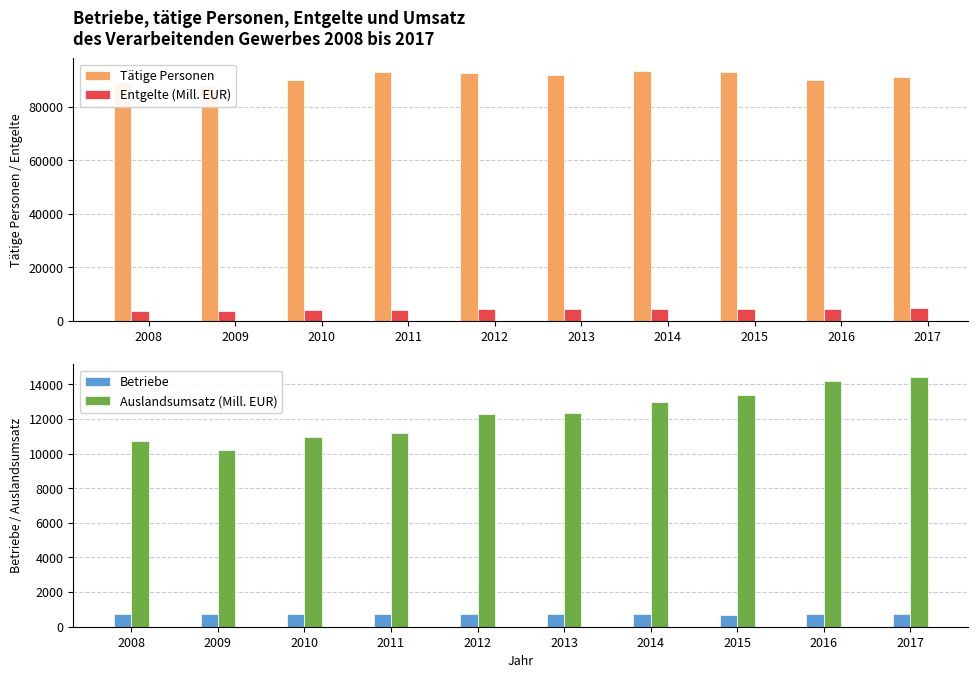

Reading left to right, transcribe all the data shown in this chart.

Tätige Personen: 2008=89305.0	2009=87836.0	2010=89957.0	2011=93118.0	2012=92836.0	2013=92045.0	2014=93532.0	2015=93072.0	2016=90023.0	2017=91215.0
Entgelte (Mill. EUR): 2008=3832.2	2009=3772.4	2010=3901.2	2011=4180.7	2012=4262.3	2013=4321.9	2014=4468.4	2015=4561.9	2016=4582.2	2017=4708.2
Betriebe: 2008=718.0	2009=737.0	2010=728.0	2011=737.0	2012=736.0	2013=734.0	2014=730.0	2015=702.0	2016=714.0	2017=732.0
Auslandsumsatz (Mill. EUR): 2008=10734.3	2009=10207.9	2010=10971.0	2011=11199.6	2012=12305.8	2013=12358.8	2014=12948.9	2015=13375.0	2016=14211.3	2017=14430.9